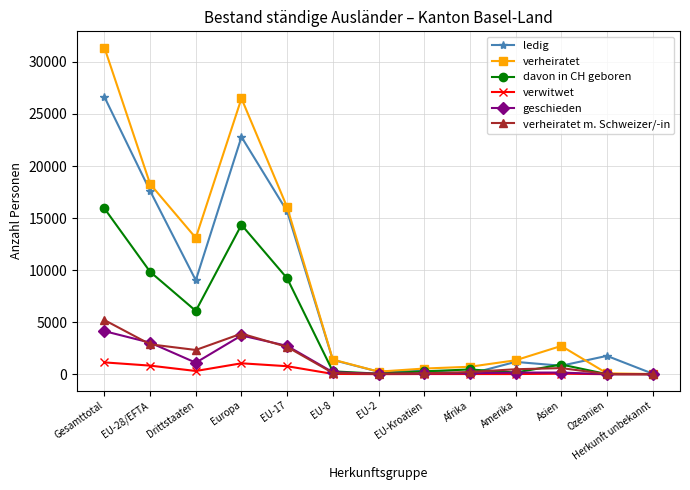

Which series has the largest range (max minus min)?

verheiratet